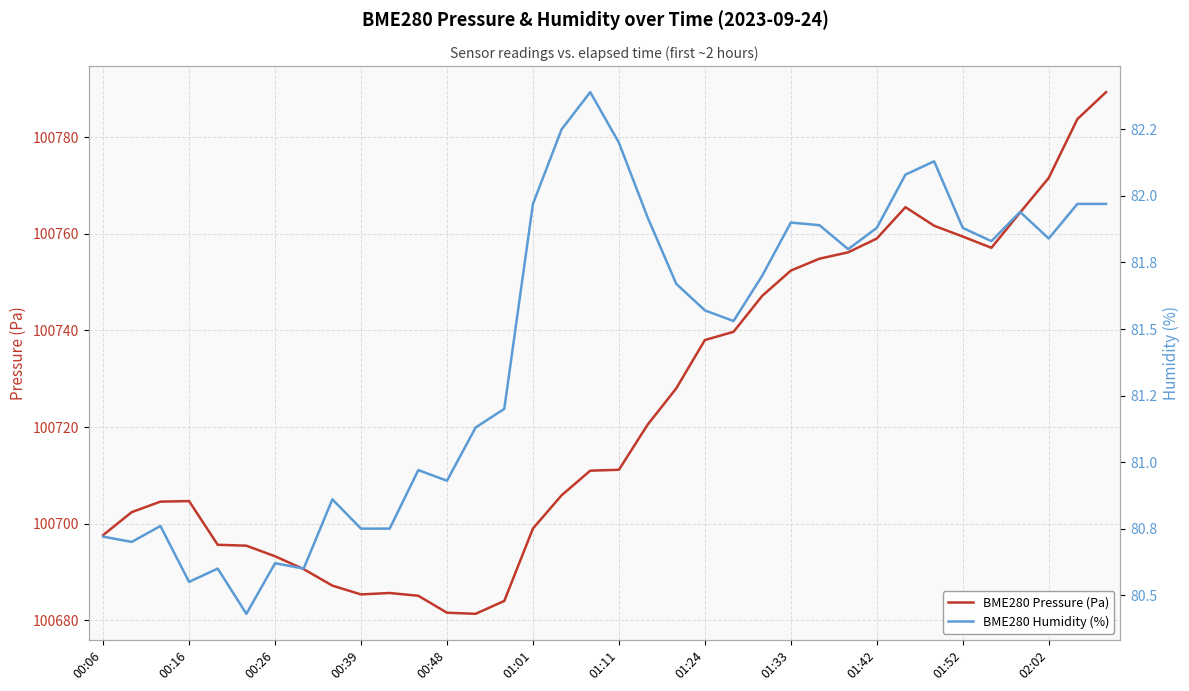

What is the difference between the second highest and second lowest values in the BME280 Pressure (Pa) series?

102.3